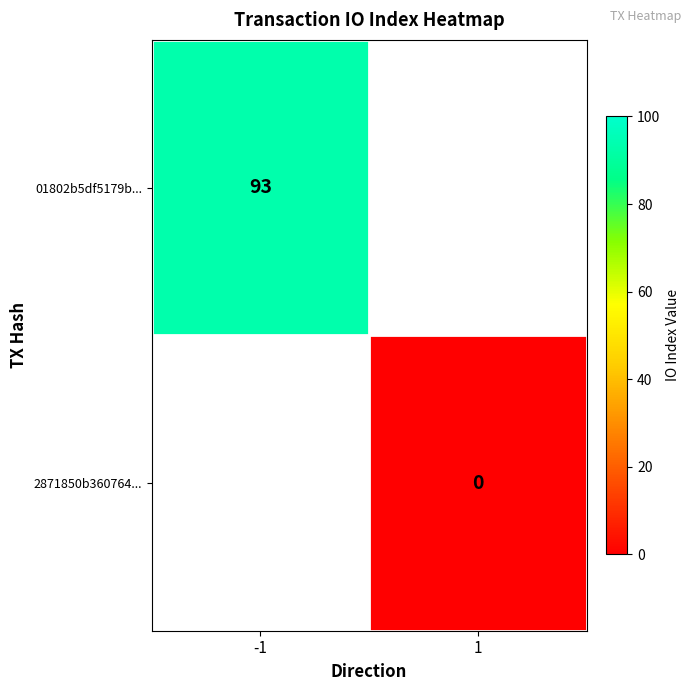

The 01802b5df5179b... series shows 93 at -1. True or false?

True